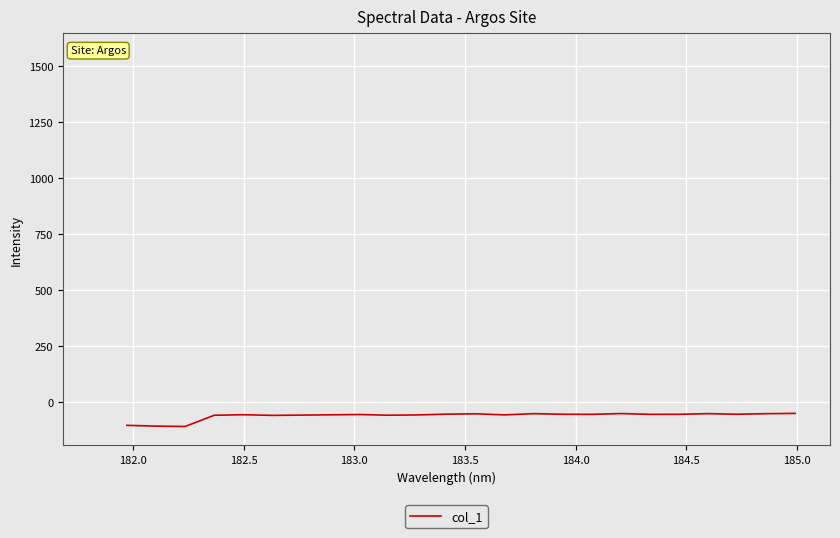

What is the greatest value displayed?

-49.7